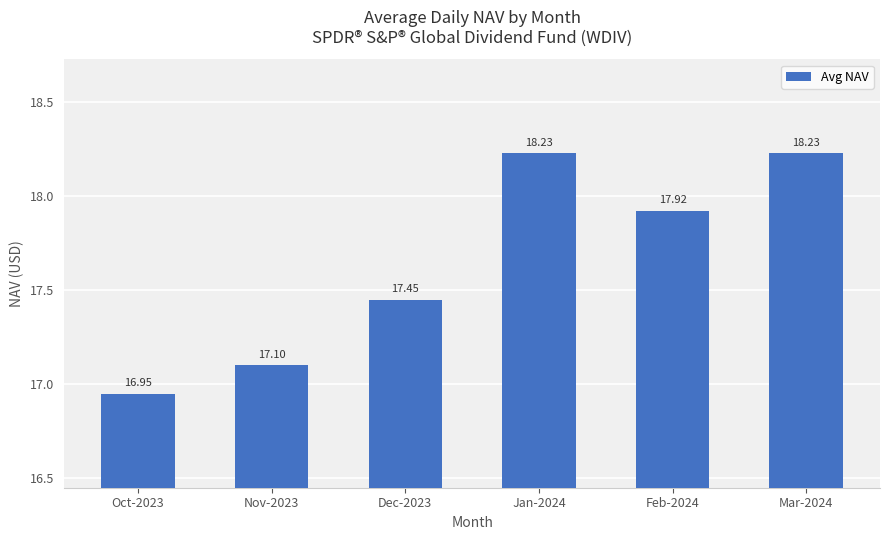

What is the change in value from Jan-2024 to Feb-2024?

-0.3